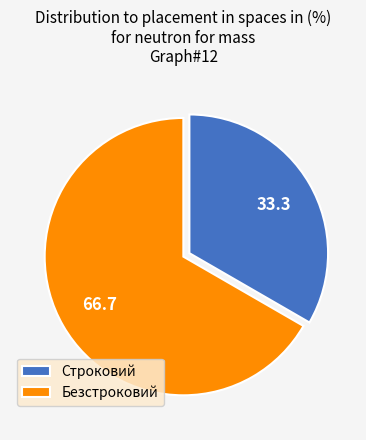

Does Строковий represent more than half of the total?

No